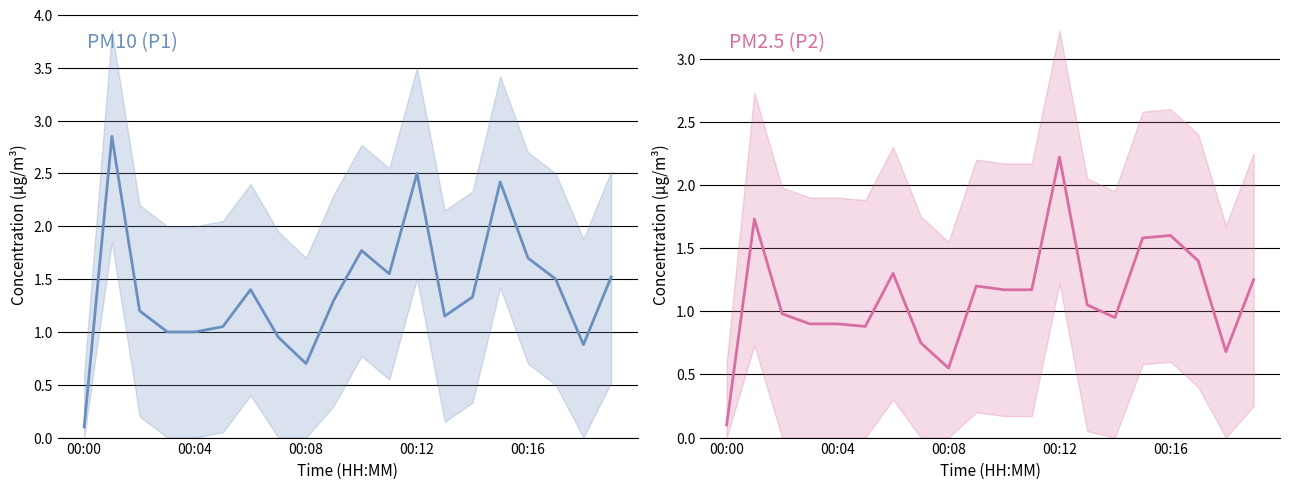

What is the sum of all P2 values?

22.4